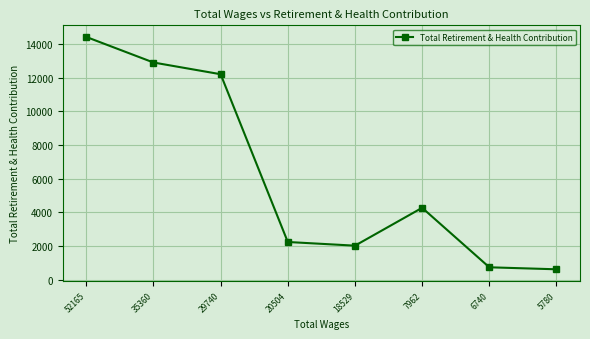

Does the chart have visible grid lines?

Yes